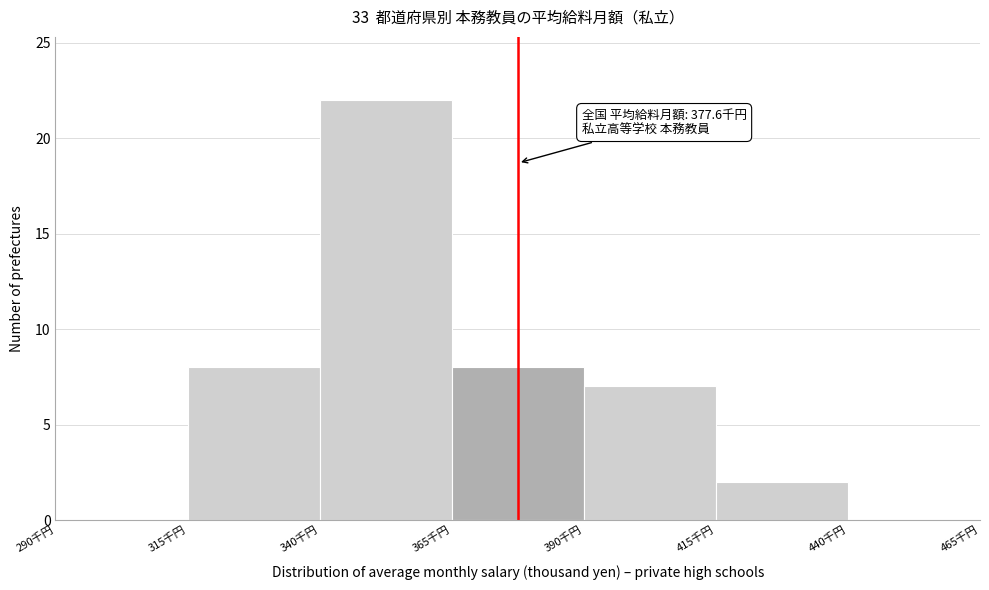

Over which range of the x-axis is the bar tallest?

340 to 365